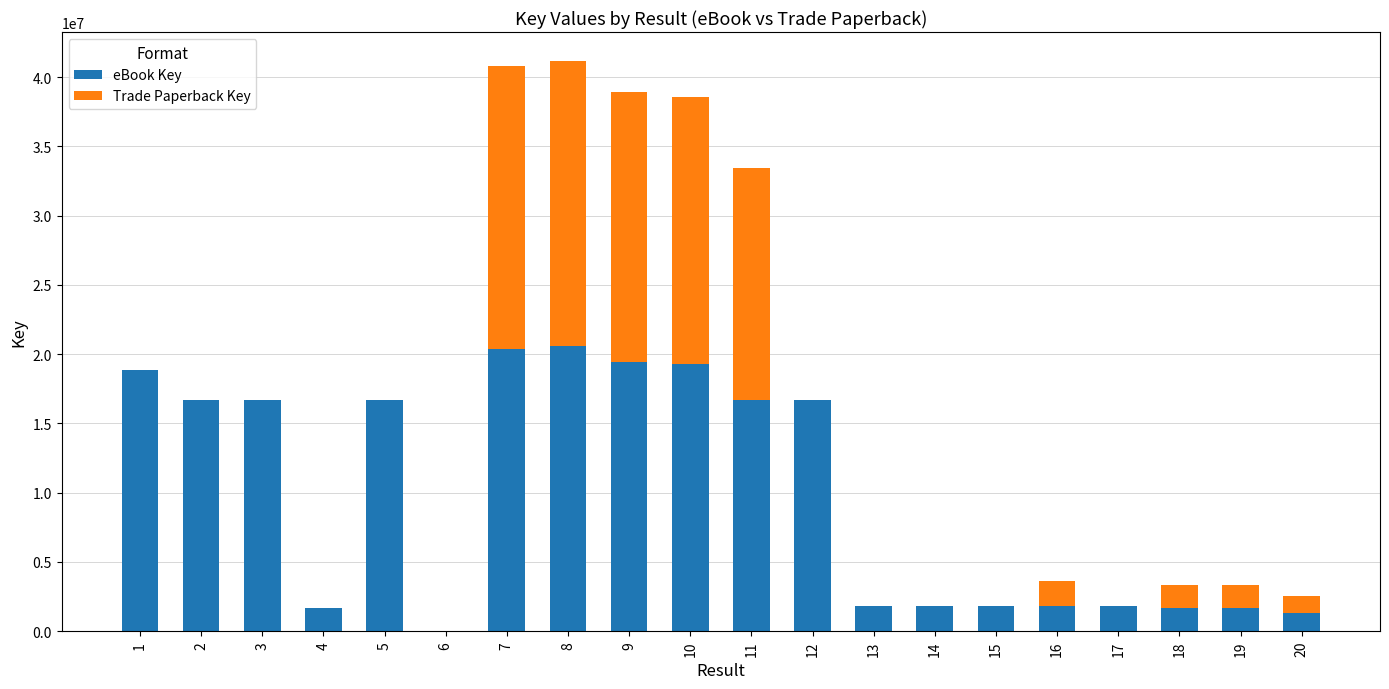

The value of eBook Key at 3 is 10192827. True or false?

False